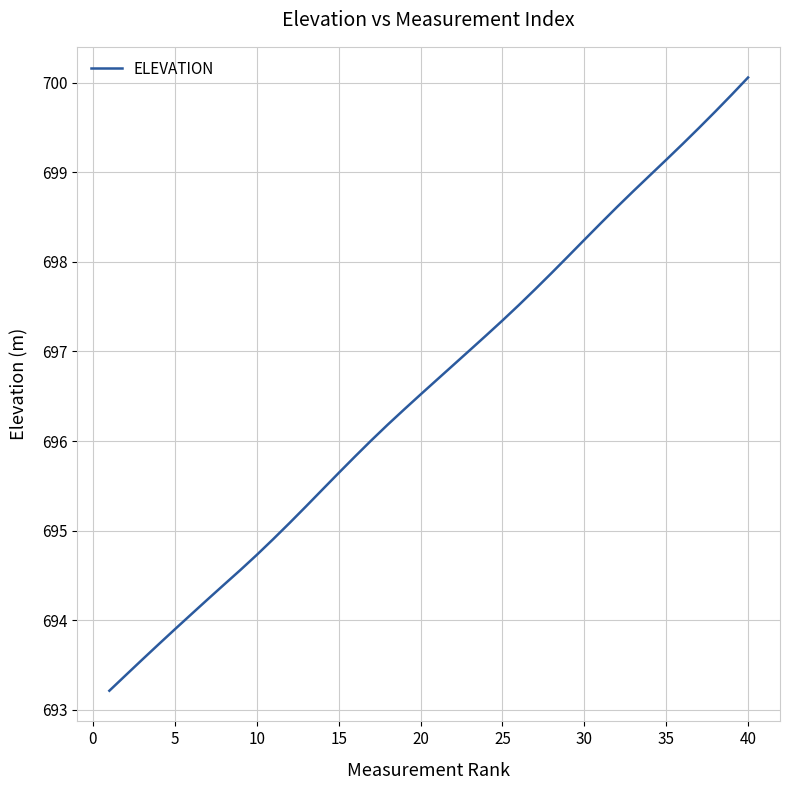

What is the difference between the second highest and minimum values?

6.7